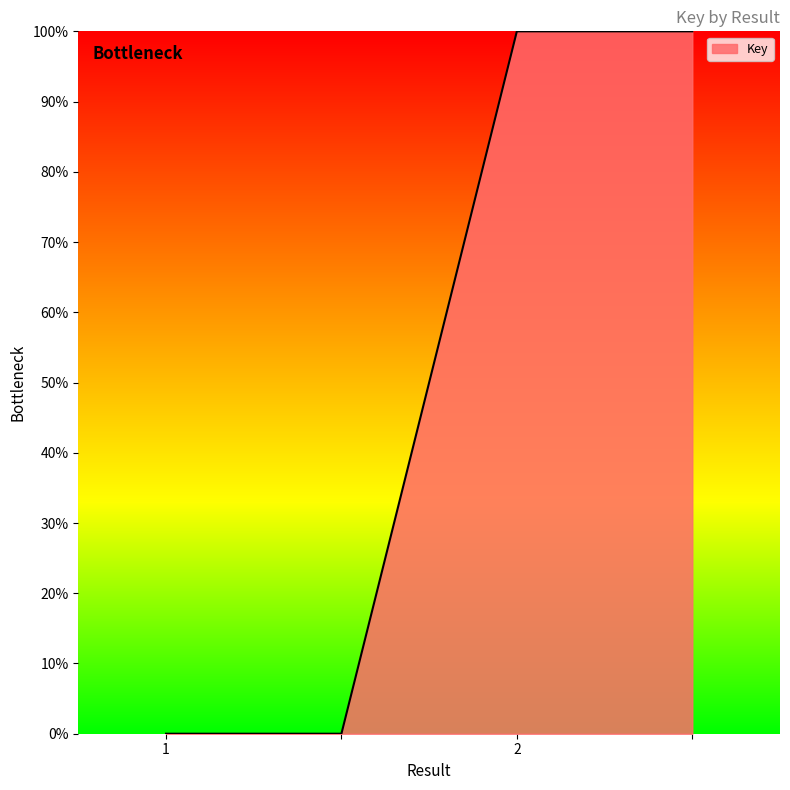

What is the difference between the maximum and minimum values?

100